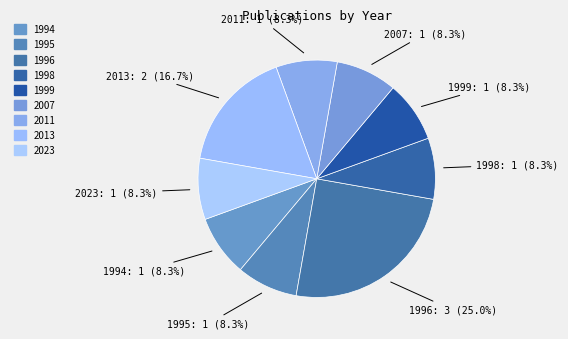

How many segments does this pie chart have?

9